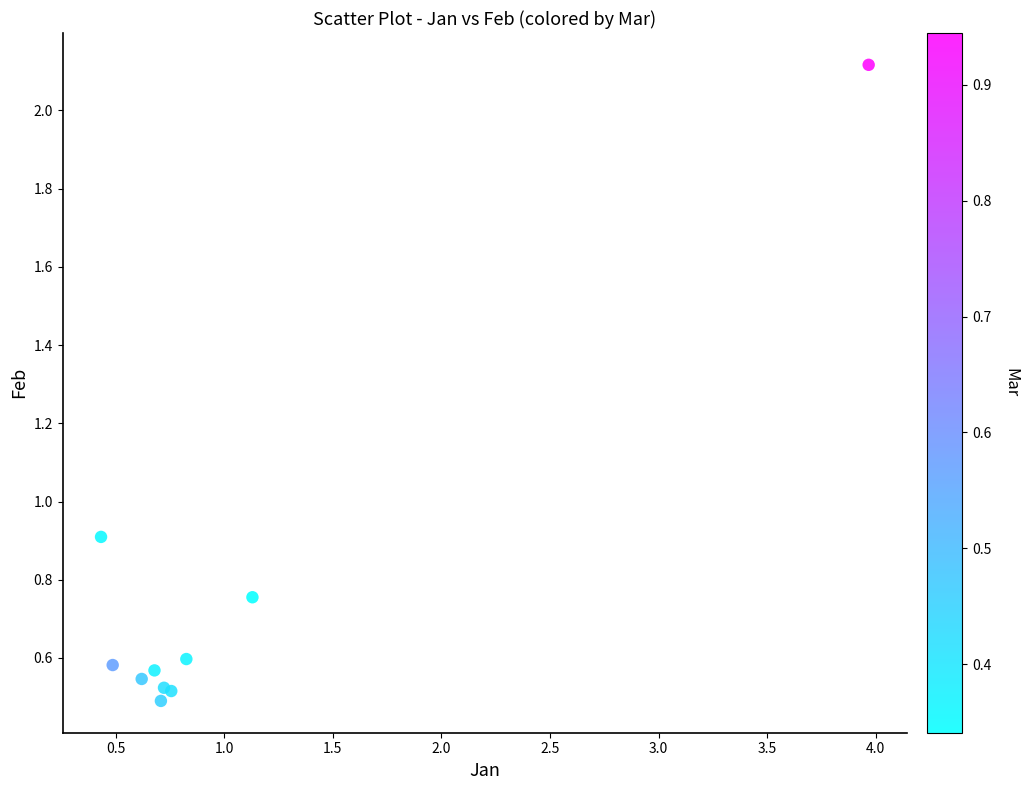

What Y value in the scatter plot is closest to 1?

0.9